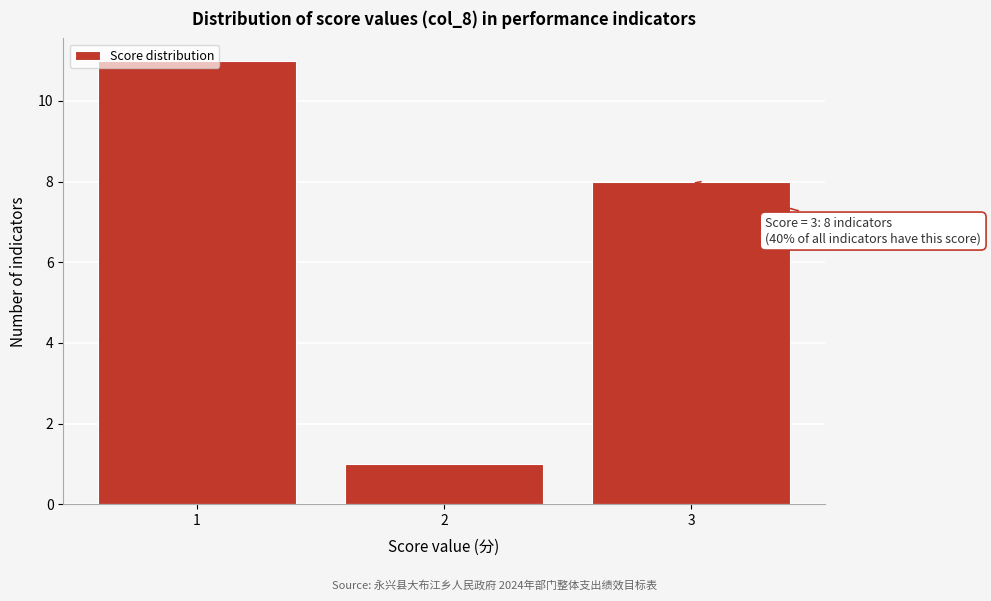

Which range on the x-axis has the tallest bar?

0.5 to 1.5